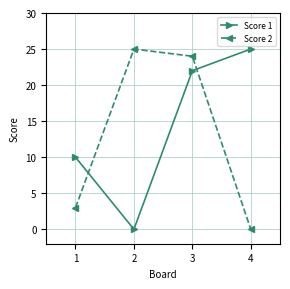

The Score 2 series shows 25 at 2. True or false?

True